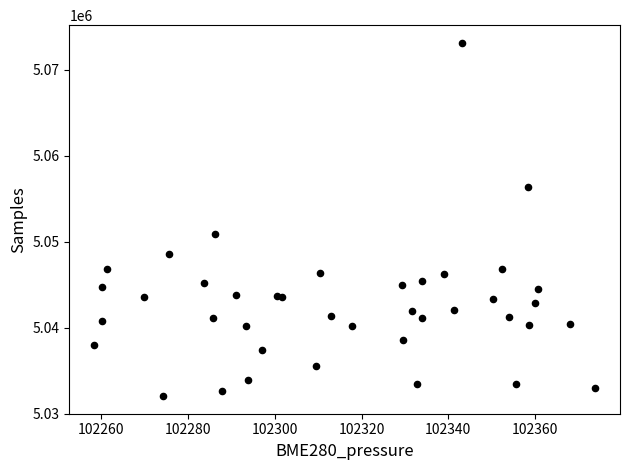

What Y value in the scatter plot is closest to 5052602?

5050917